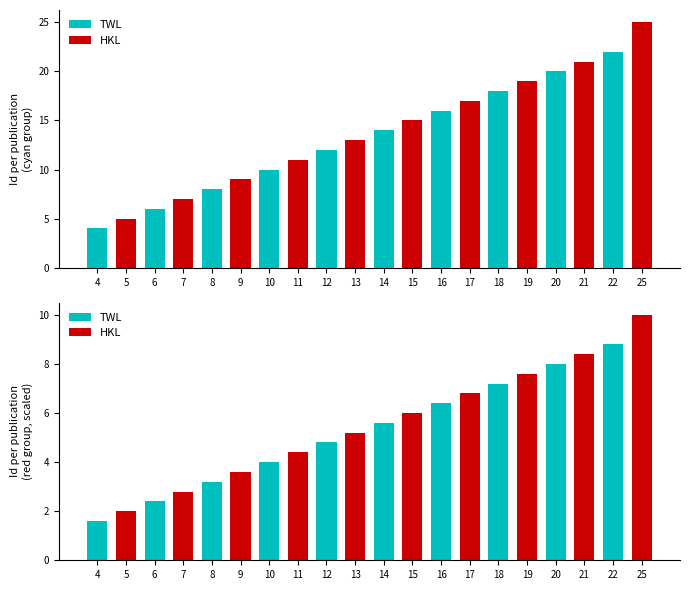

Between 4 and 6, which series saw the biggest shift?

TWL